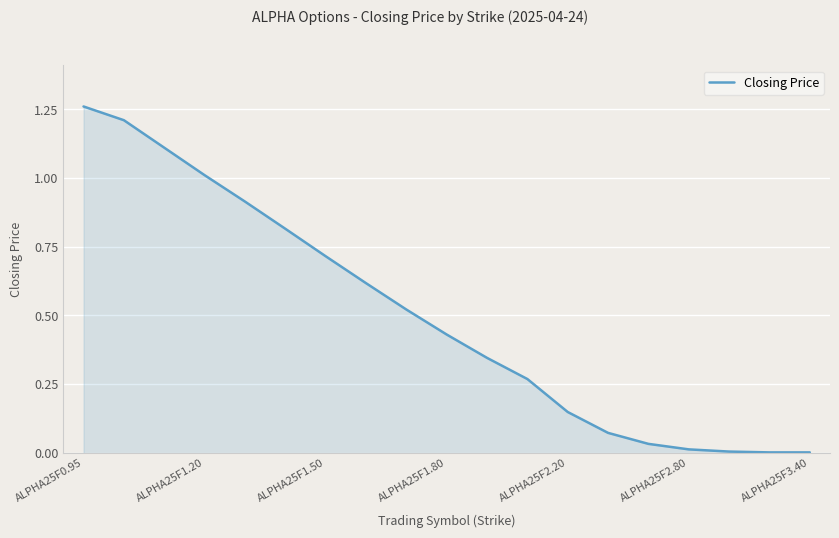

Reading left to right, list all the values displayed in this chart.

1.3	1.2	1.1	1.0	0.9	0.8	0.7	0.6	0.5	0.4	0.3	0.3	0.1	0.1	0.0	0.0	0.0	0.0	0.0